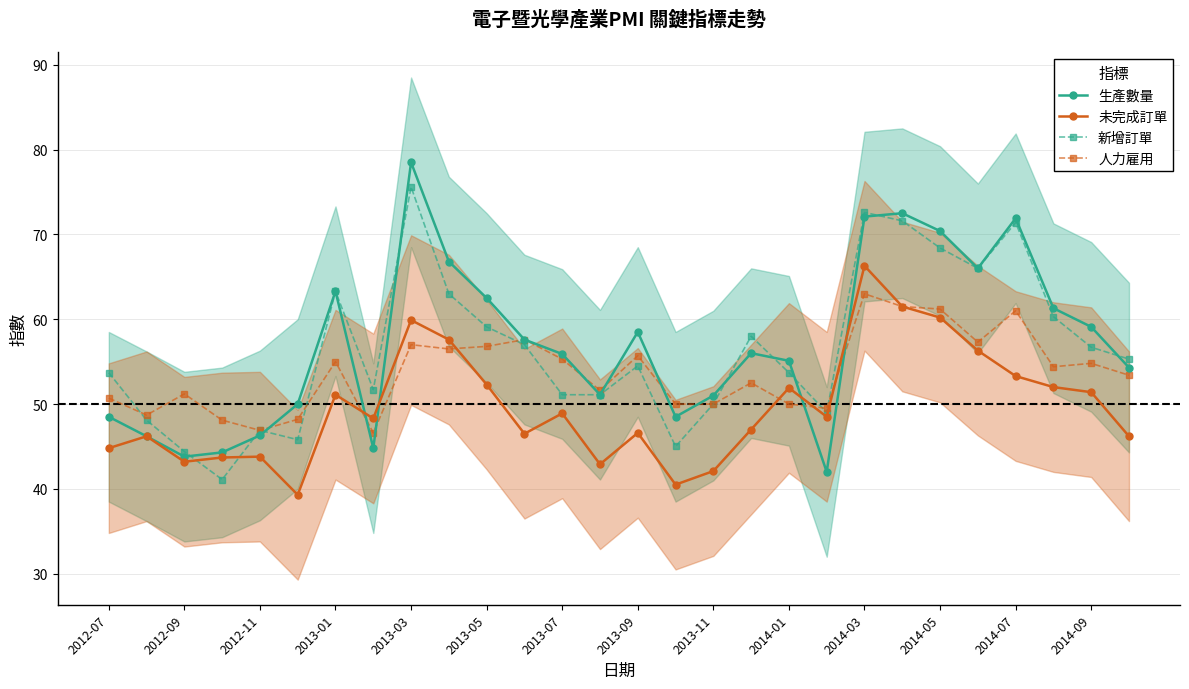

The 人力雇用 series shows 83.1 at 2013-09. True or false?

False